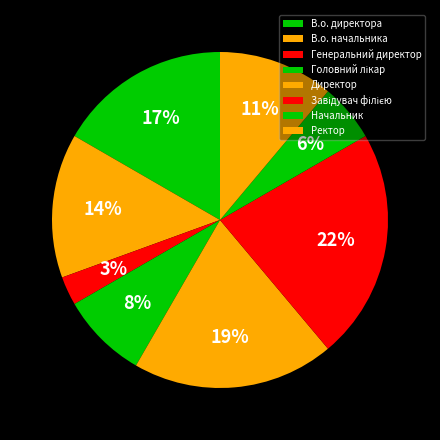

True or false: В.о. директора accounts for 17% of the total.

True